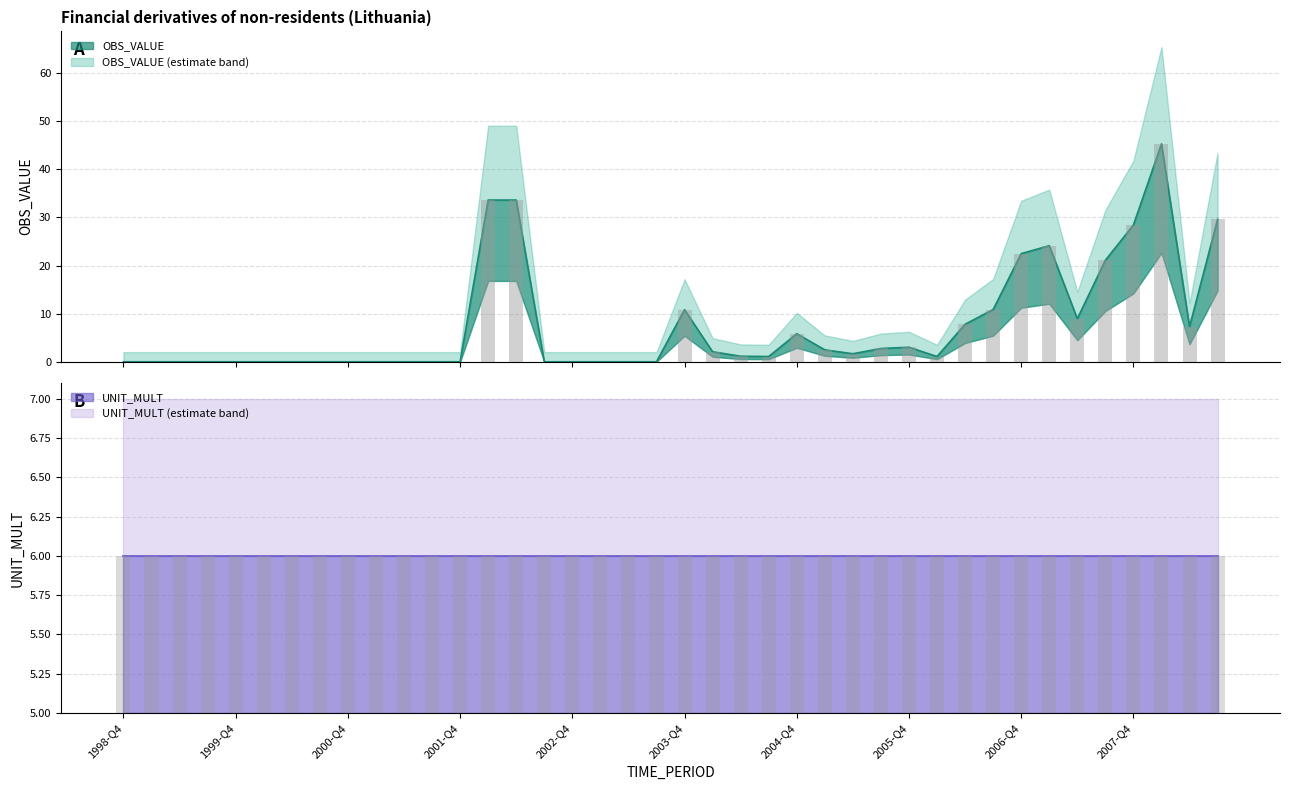

Rank the categories by value from lowest to highest.

1998-Q4, 1999-Q1, 1999-Q2, 1999-Q3, 1999-Q4, 2000-Q1, 2000-Q2, 2000-Q3, 2000-Q4, 2001-Q1, 2001-Q2, 2001-Q3, 2001-Q4, 2002-Q3, 2002-Q4, 2003-Q1, 2003-Q2, 2003-Q3, 2004-Q3, 2006-Q1, 2004-Q2, 2005-Q2, 2004-Q1, 2005-Q1, 2005-Q3, 2005-Q4, 2004-Q4, 2008-Q2, 2006-Q2, 2007-Q2, 2003-Q4, 2006-Q3, 2007-Q3, 2006-Q4, 2007-Q1, 2007-Q4, 2008-Q3, 2002-Q1, 2002-Q2, 2008-Q1